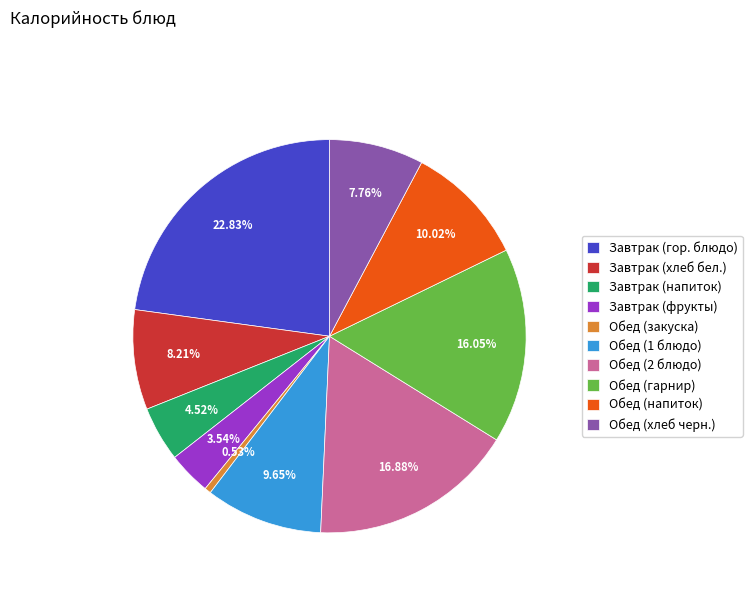

To the nearest percent, what percentage of the pie is Обед (закуска)?

1%